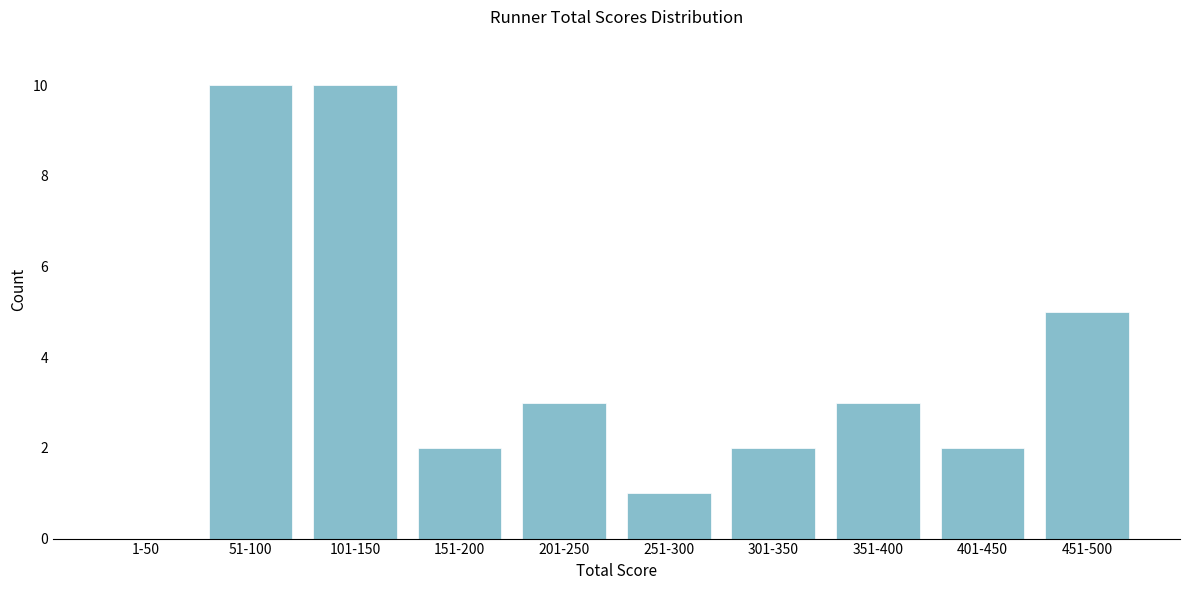

Reading right to left, transcribe all the data shown in this chart.

451-500=5	401-450=2	351-400=3	301-350=2	251-300=1	201-250=3	151-200=2	101-150=10	51-100=10	1-50=0